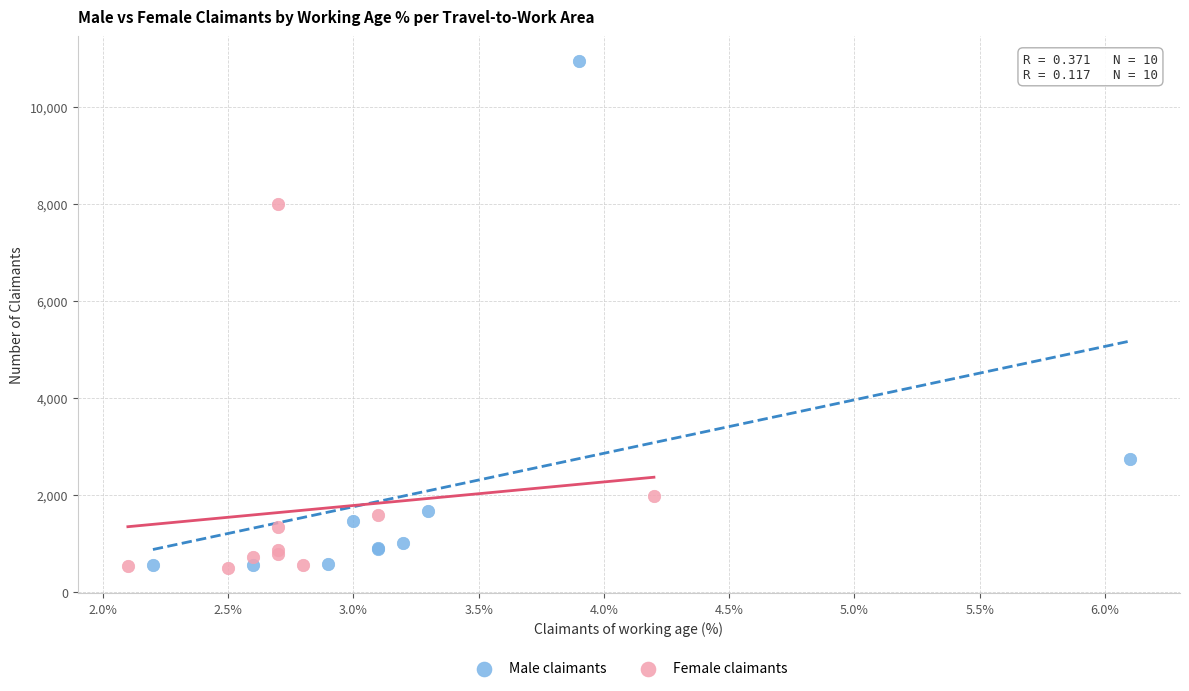

Which series reaches the maximum Y coordinate?

Male claimants